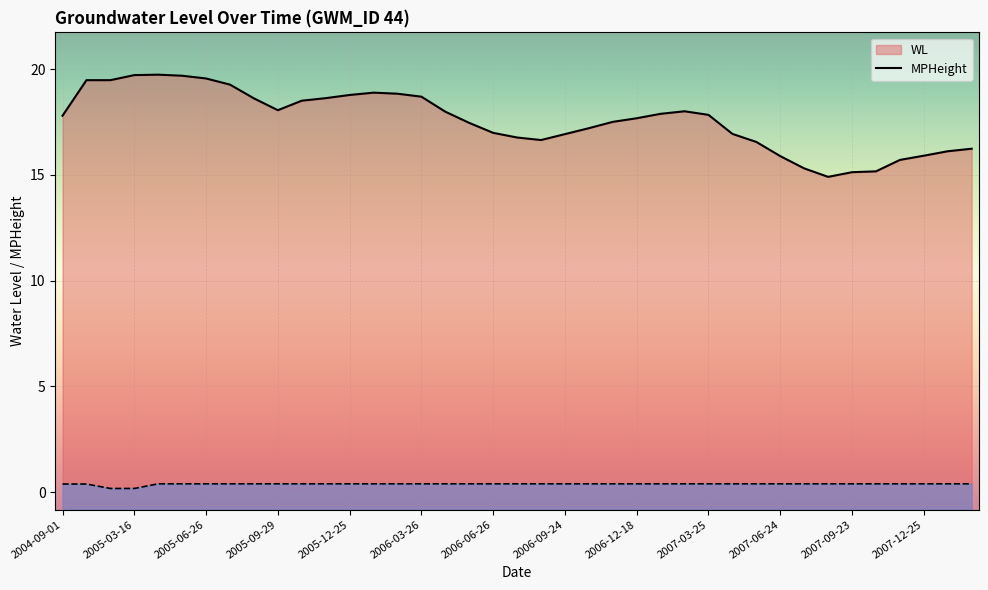

What are all the series names shown in the legend?

WL (line), MPHeight (line)